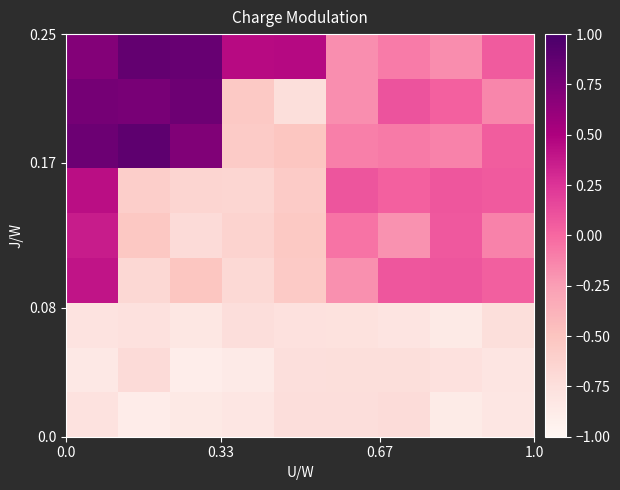

What is the minimum value shown in the chart?

-0.9